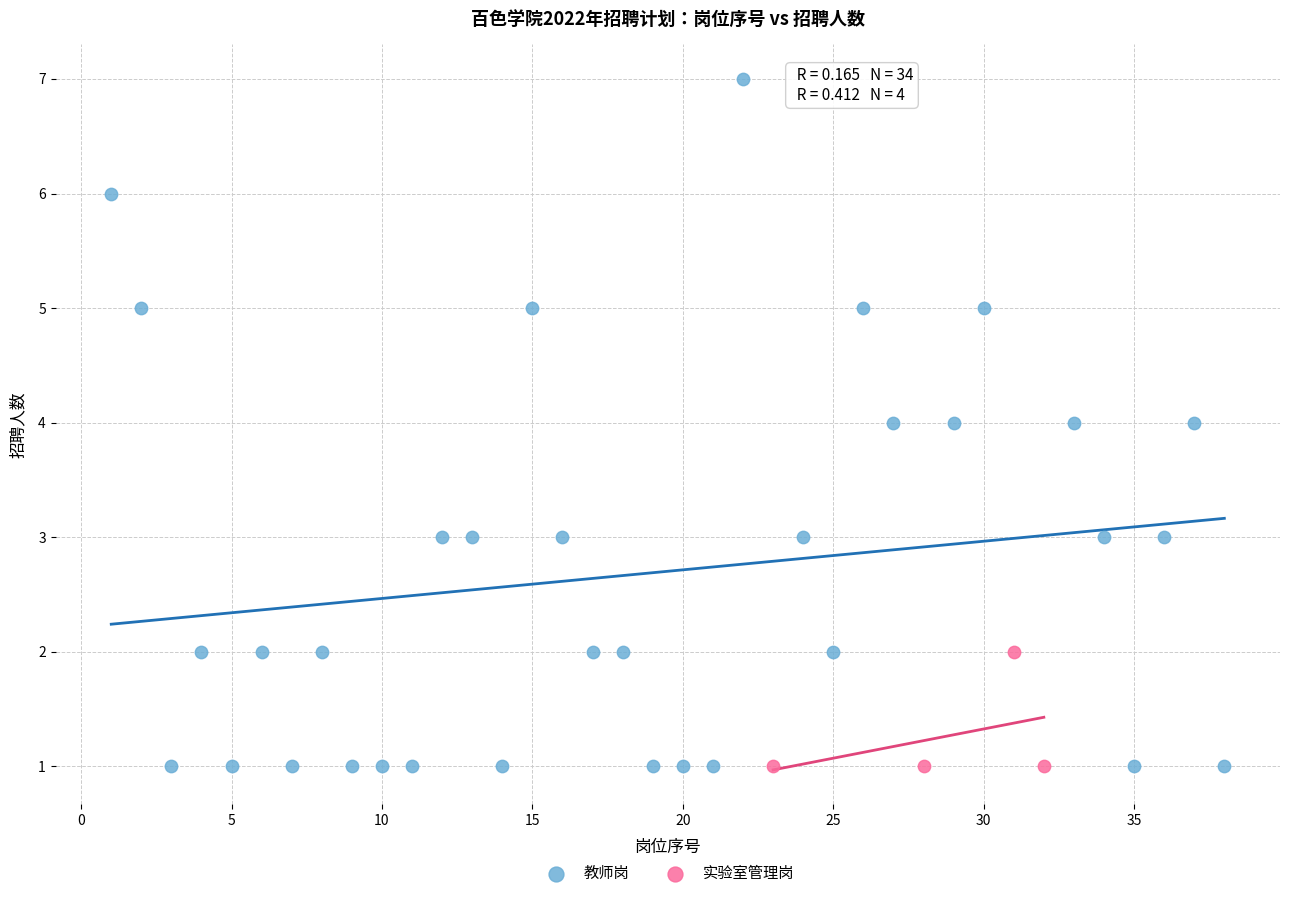

Which series has the widest spread of Y values?

教师岗